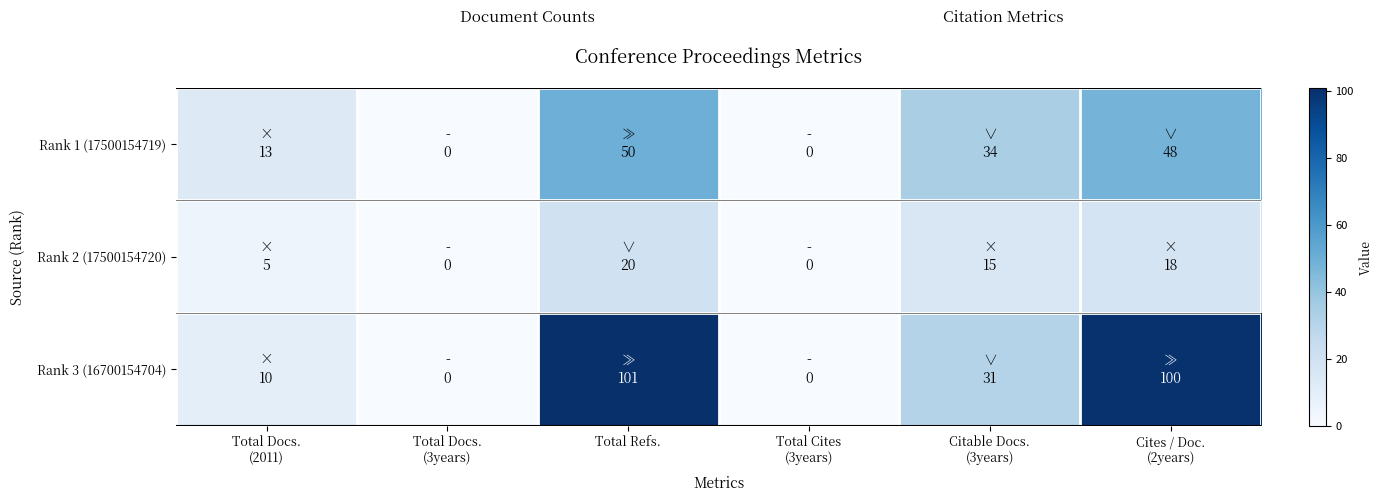

At Total Docs. (2011), list the series in order from smallest to largest.

Rank 2 (17500154720), Rank 3 (16700154704), Rank 1 (17500154719)